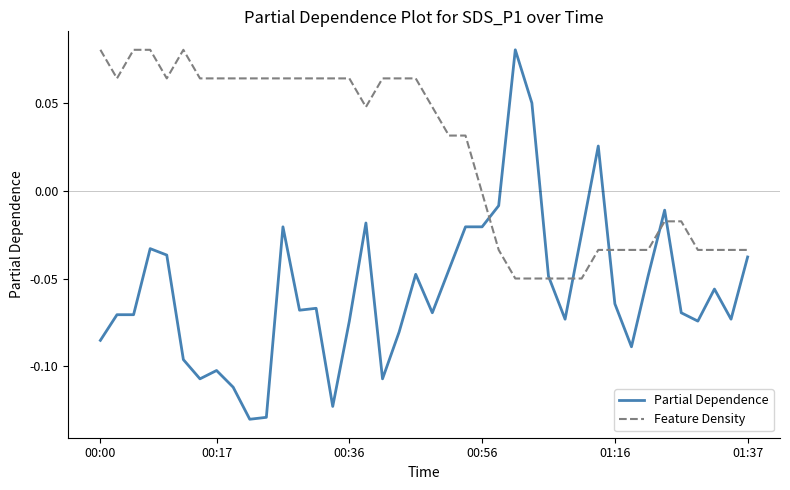

Which series has the largest range (max minus min)?

Partial Dependence